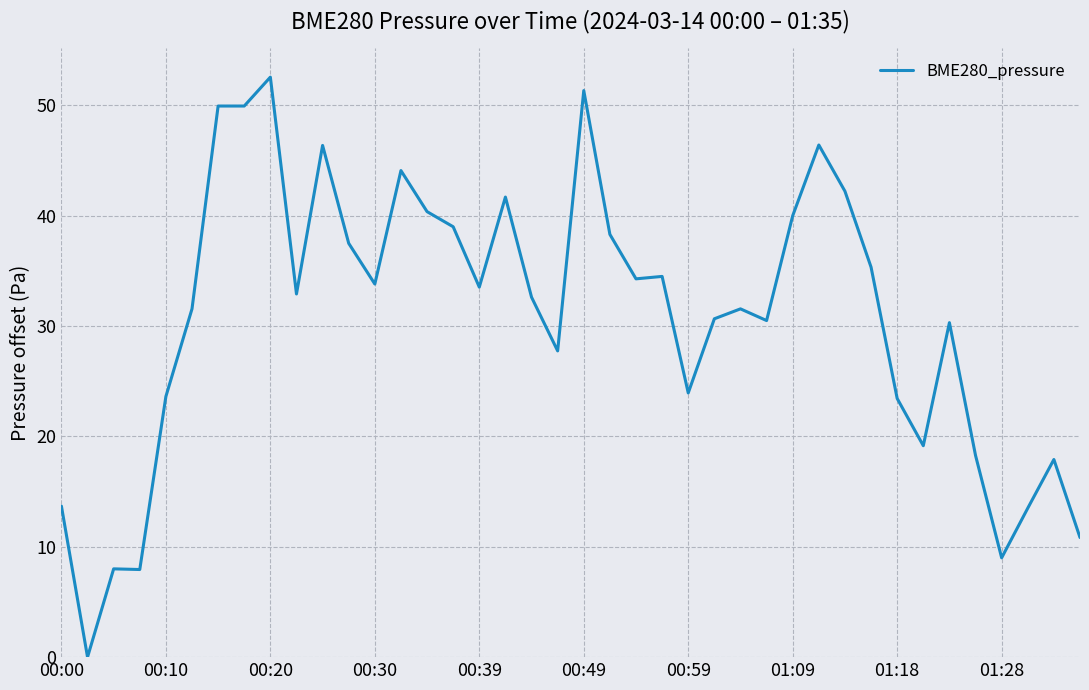

What is the difference between the maximum and minimum values?

52.6